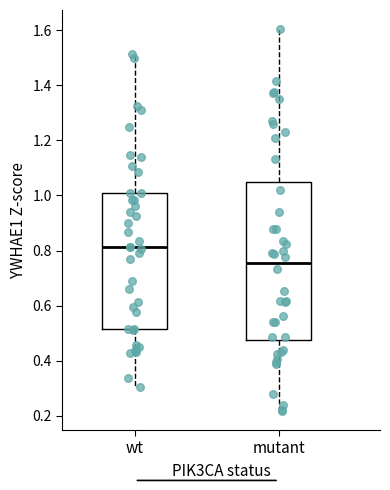

Reading left to right, read every box against the y-axis: the position of its median line, the range the box covers, and the ends of its whiskers. The values are not printed on the chart, so give them approximately, as read against the axis.

wt: median 0.82, box 0.52 to 1.00, whiskers 0.30 to 1.52
mutant: median 0.76, box 0.48 to 1.04, whiskers 0.22 to 1.60